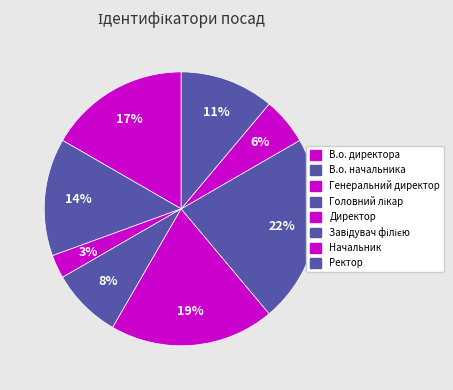

Is there a majority slice in this chart?

No